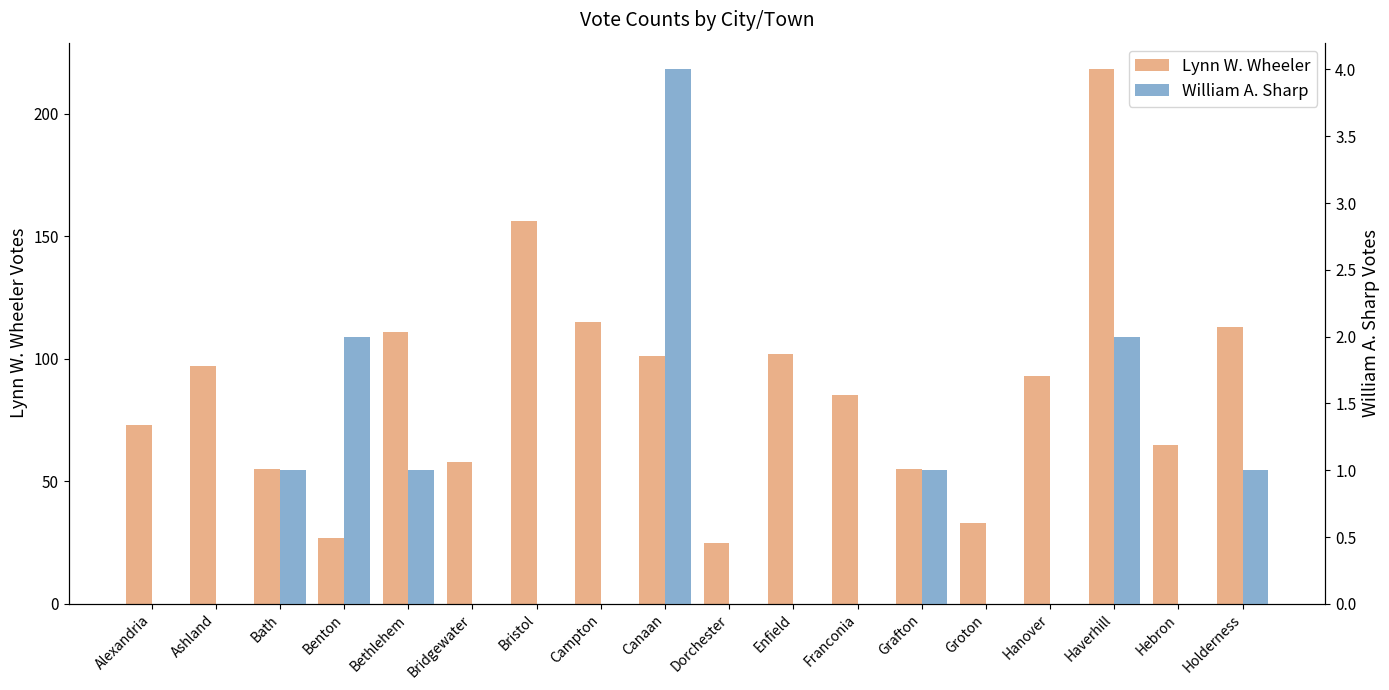

Which category has the highest value in the William A. Sharp series?

Canaan